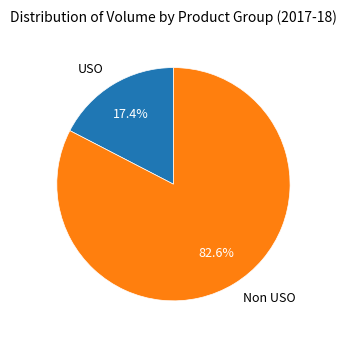

How many segments does this pie chart have?

2